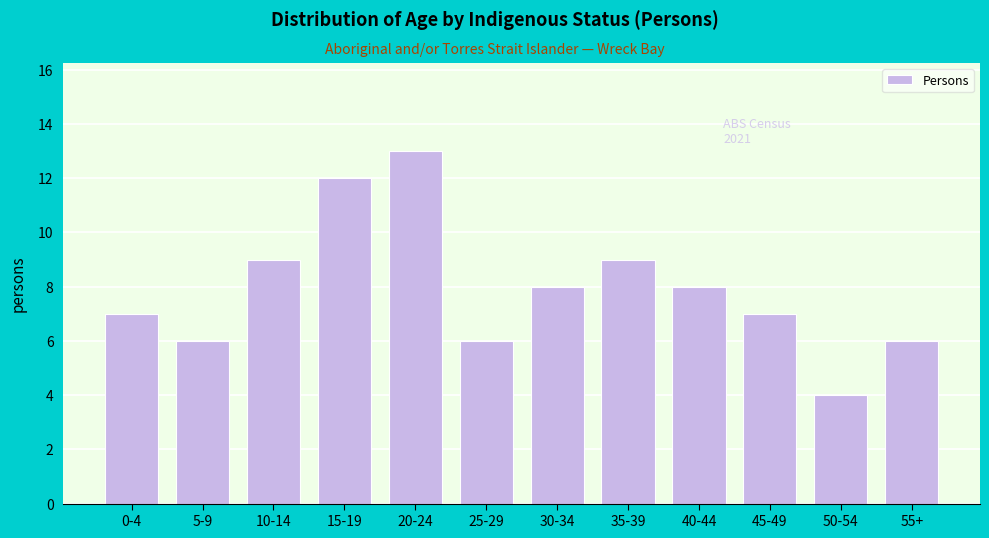

Reading right to left, extract all data points from this chart.

55+=6	50-54=4	45-49=7	40-44=8	35-39=9	30-34=8	25-29=6	20-24=13	15-19=12	10-14=9	5-9=6	0-4=7